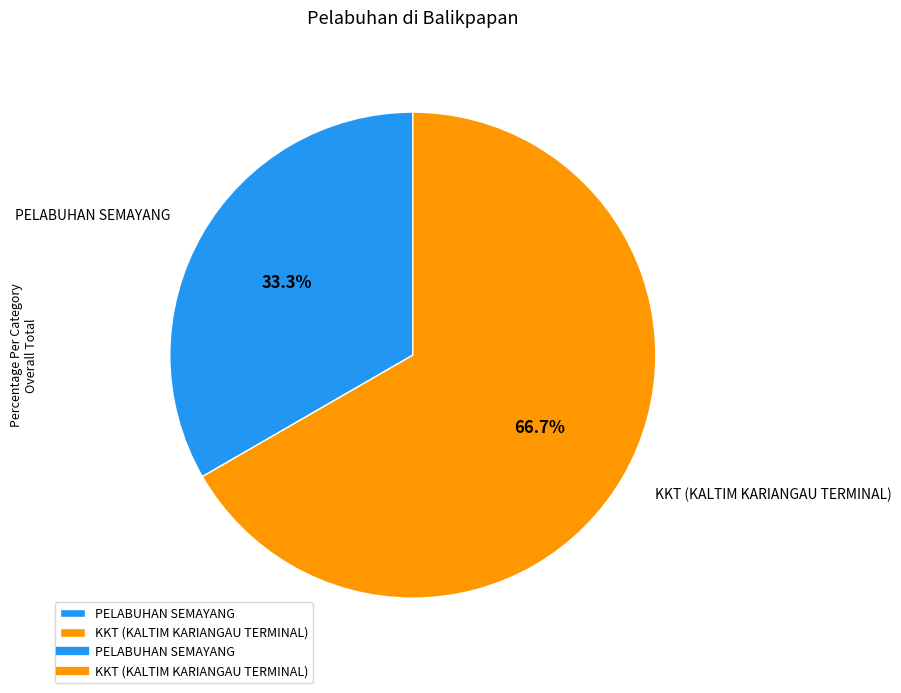

To the nearest percent, what is the average slice percentage?

50%